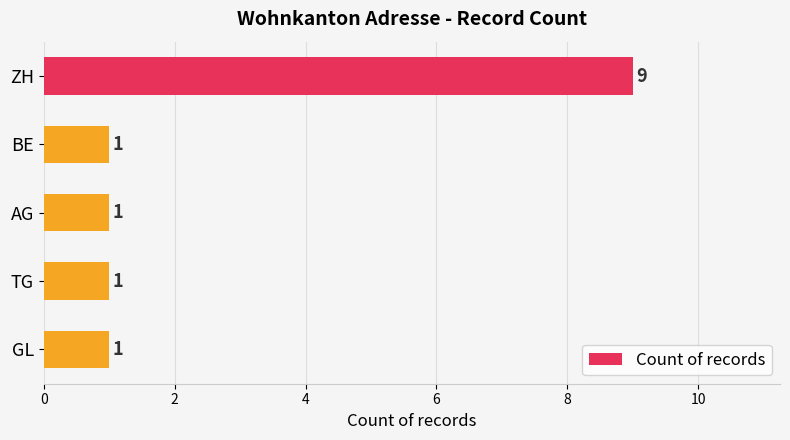

The chart shows a value of 1 at BE. True or false?

True